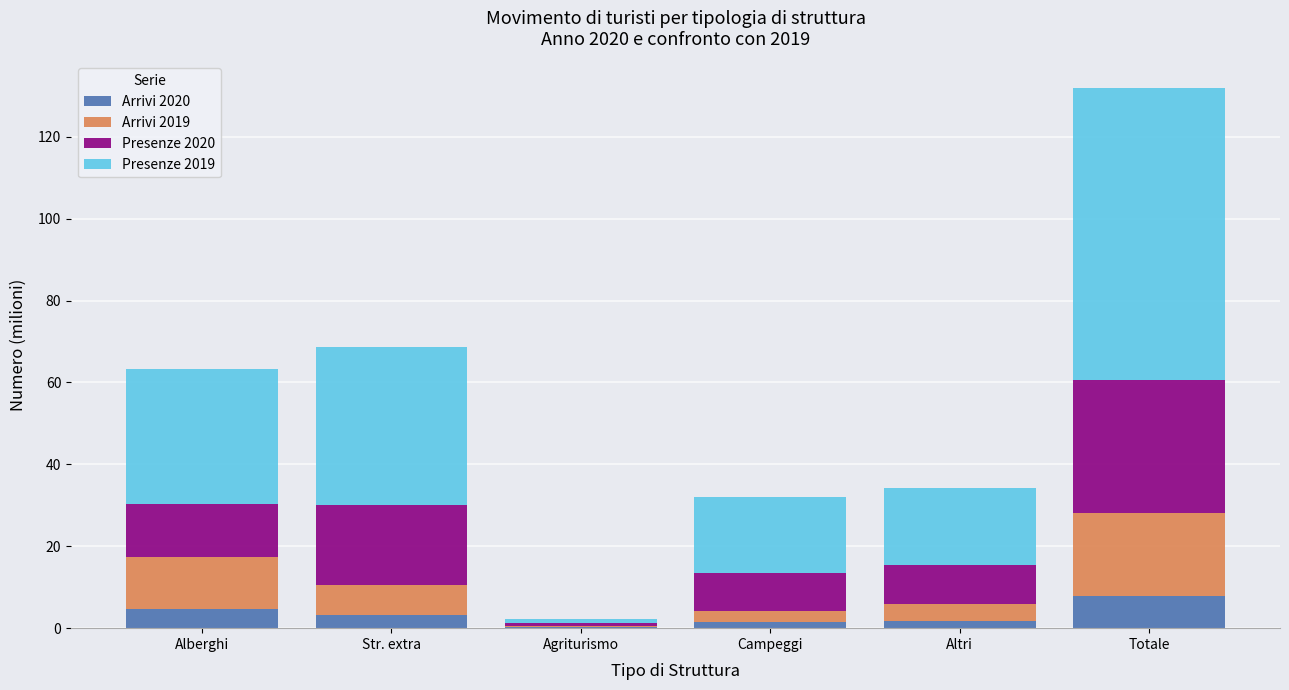

How many data points in Arrivi 2020 are above 3?

3